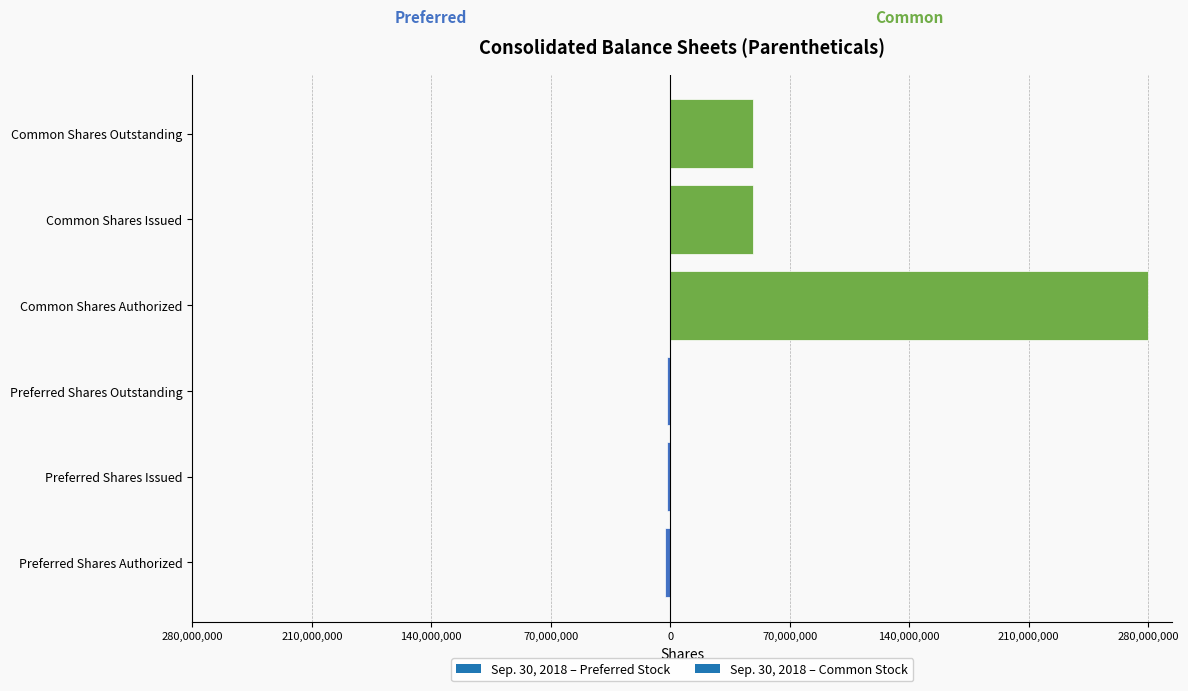

Does the chart contain any negative values?

Yes